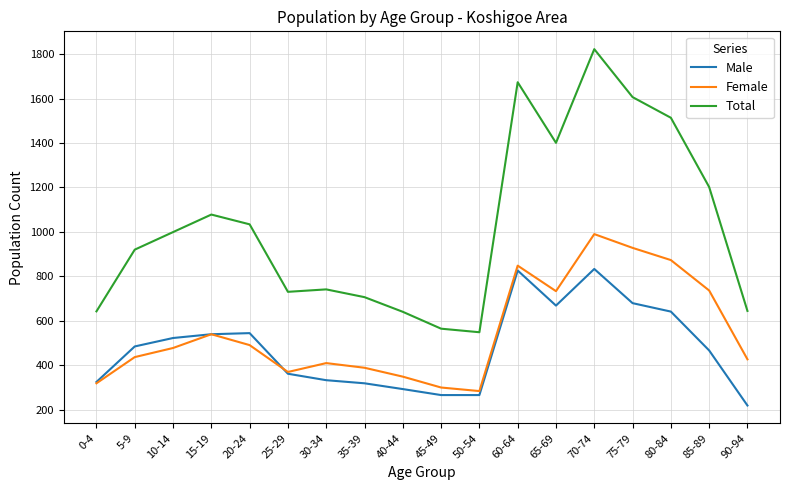

What is the highest value of the Total series?

1823